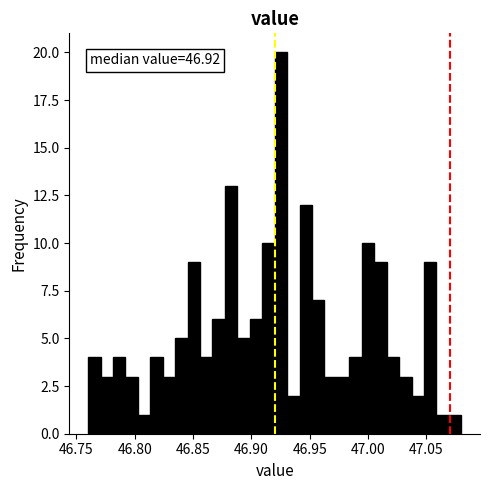

Read against the x-axis, roughly where is the centre of the tallest bar?

46.925